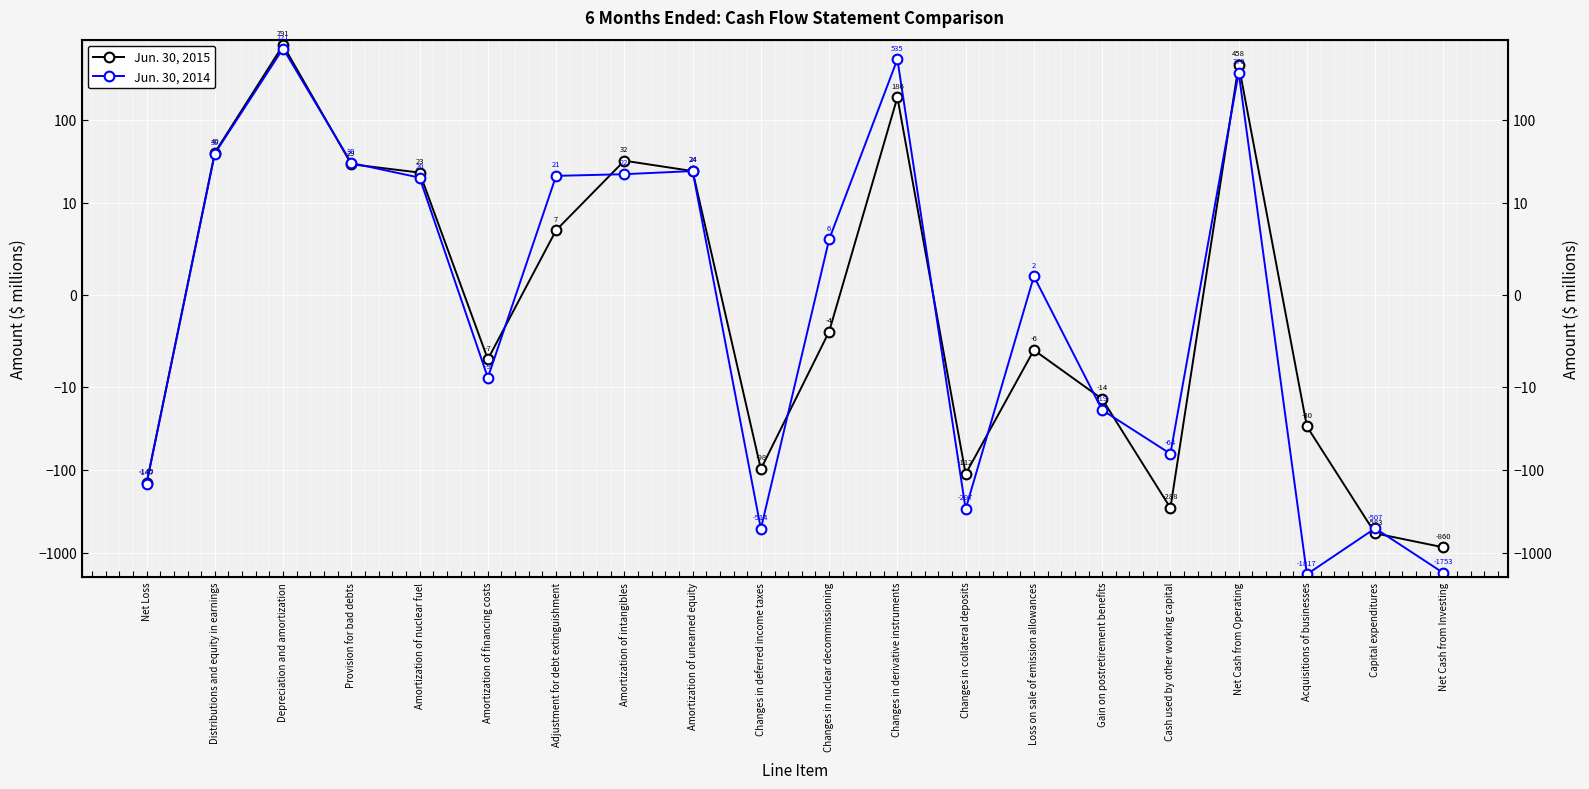

At which category is the sum across all series the highest?

Depreciation and amortization